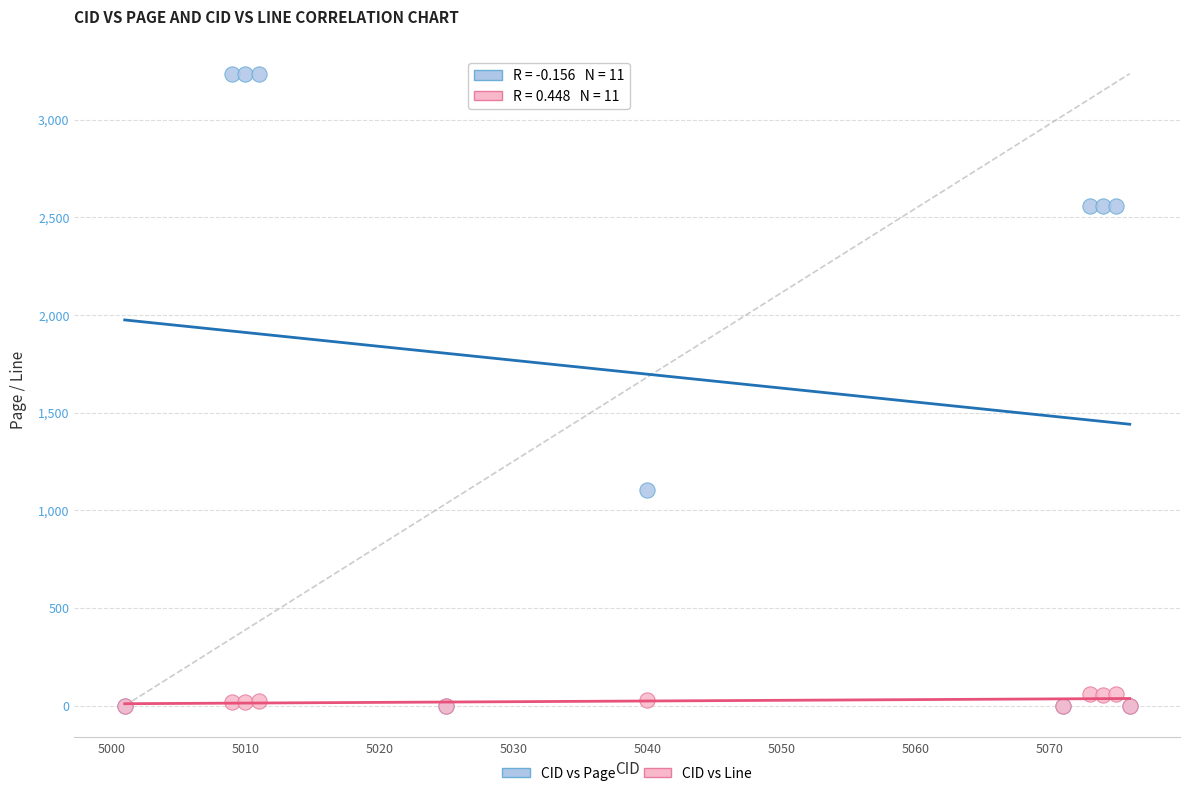

In the CID vs Page series, what Y value is closest to 1618?

1104